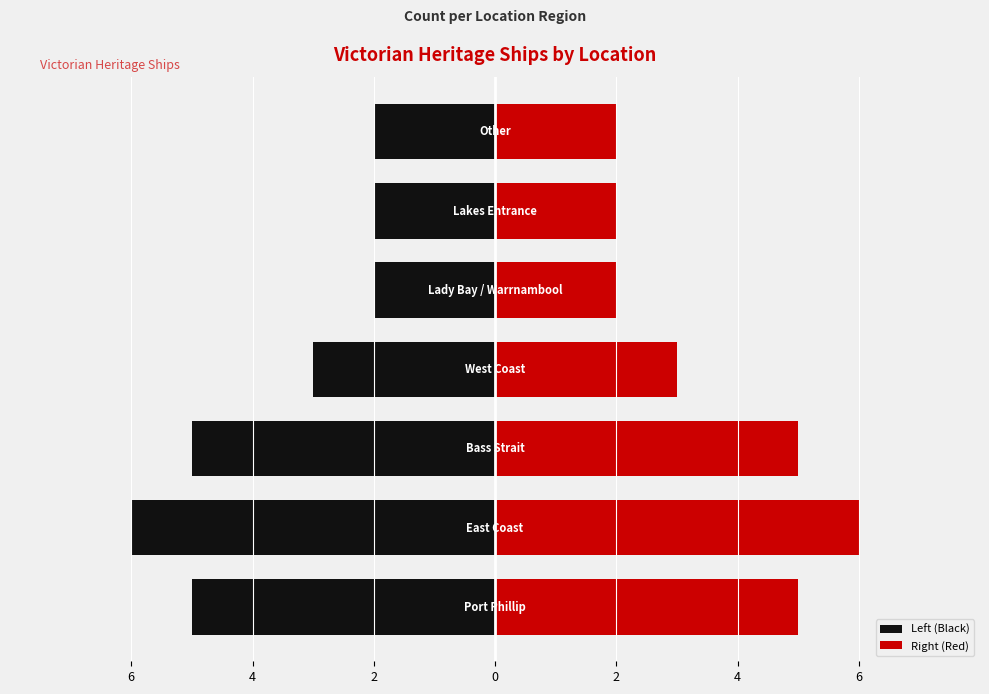

Rank the categories by value from lowest to highest.

Lady Bay / Warrnambool, Lakes Entrance, Other, West Coast, Port Phillip, Bass Strait, East Coast